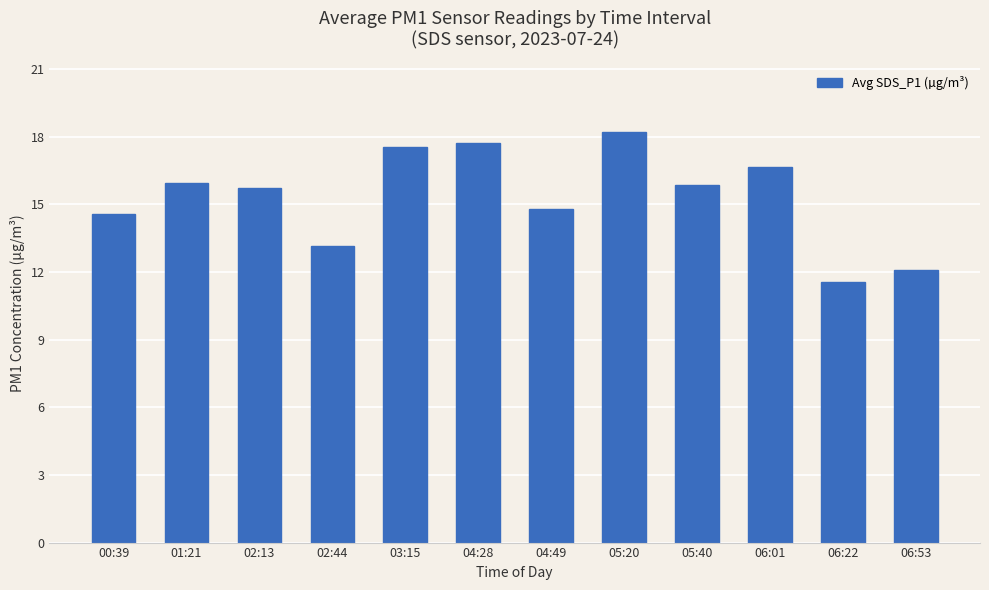

What is the value of the 12th bar from the left?

12.1